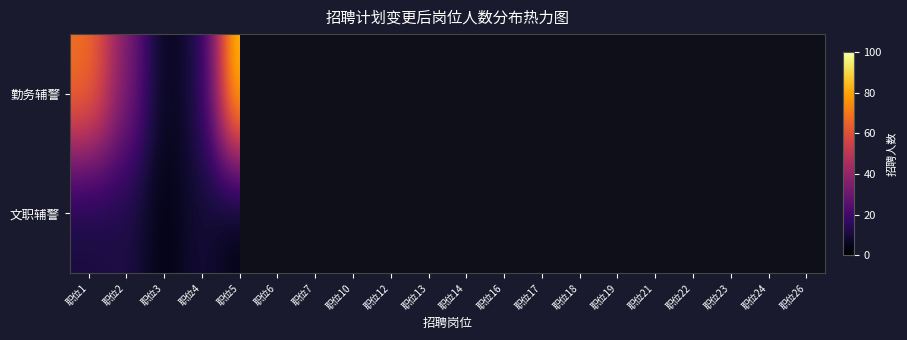

True or false: 勤务辅警 has a value of 3.8 at 职位21.

False